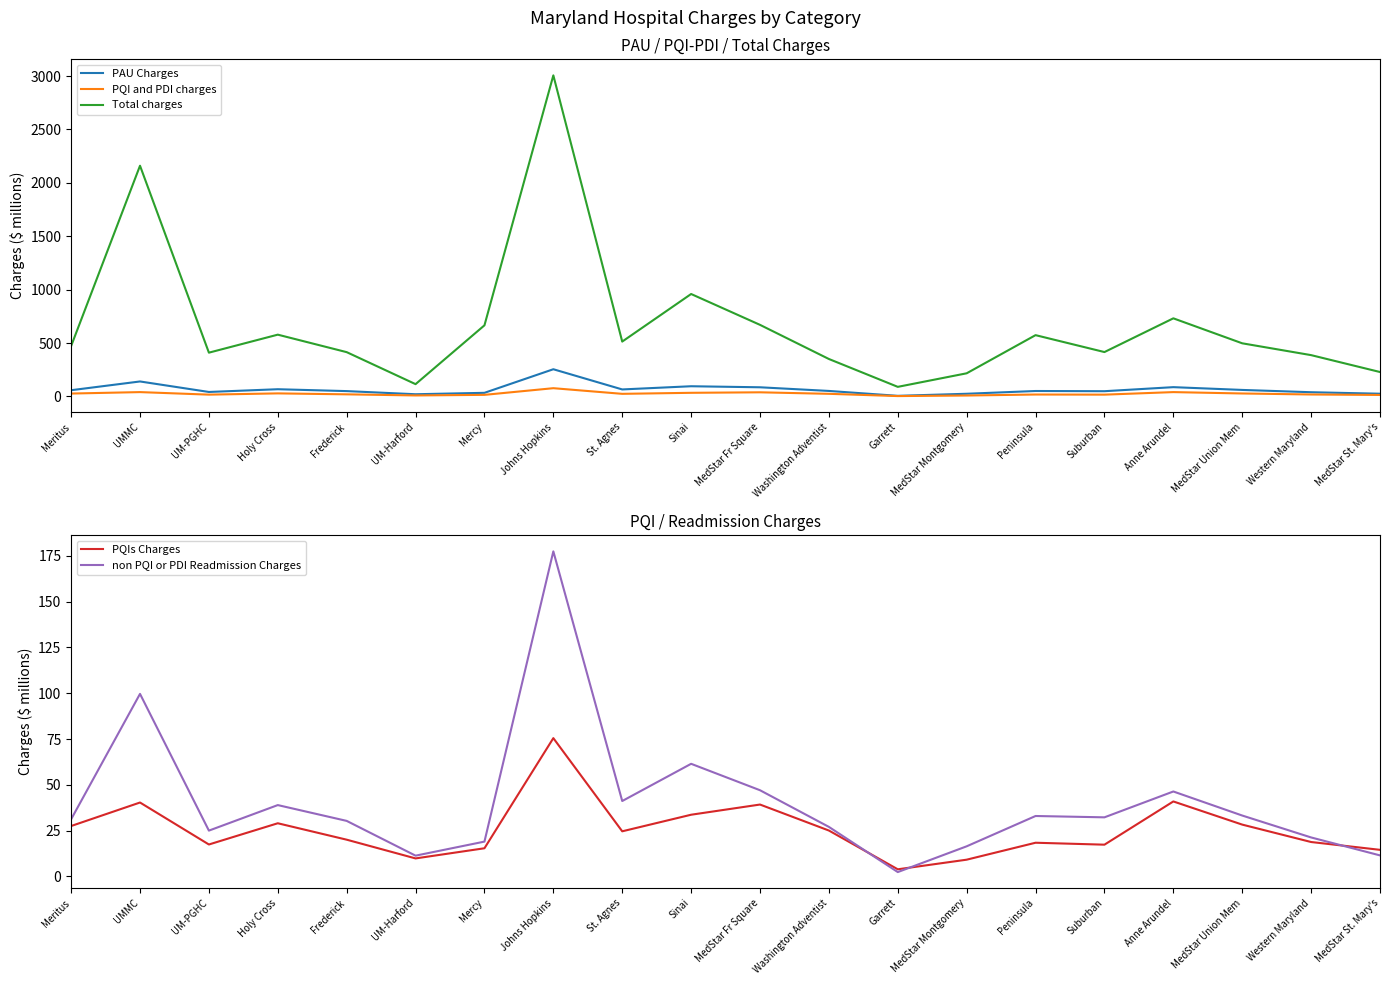

At UM-PGHC, list the series in order from largest to smallest.

Total charges, PAU Charges, non PQI or PDI Readmission Charges, PQI and PDI charges, PQIs Charges